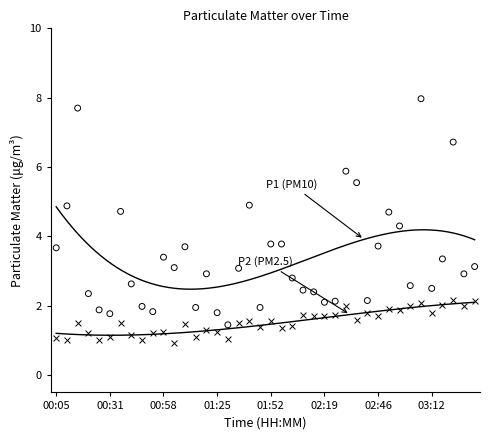

Across all data points, what is the range of Y values (max minus min)?

7.0